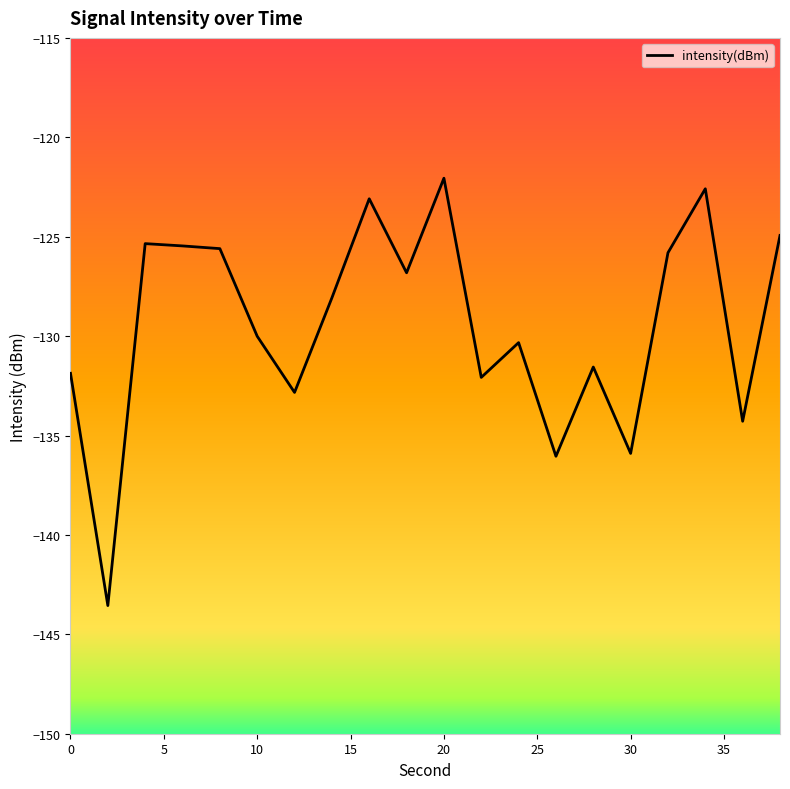

What is the average value?

-129.4